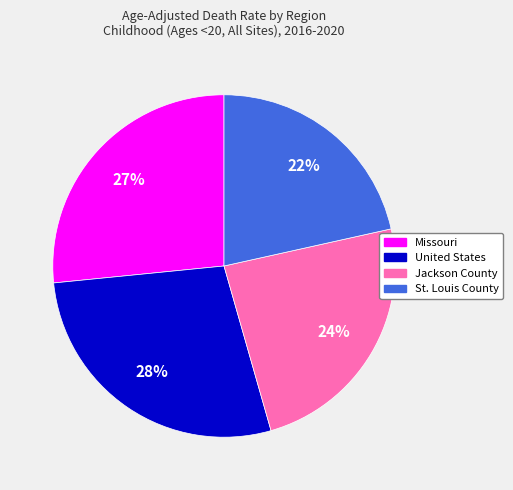

Does any single category account for the majority?

No